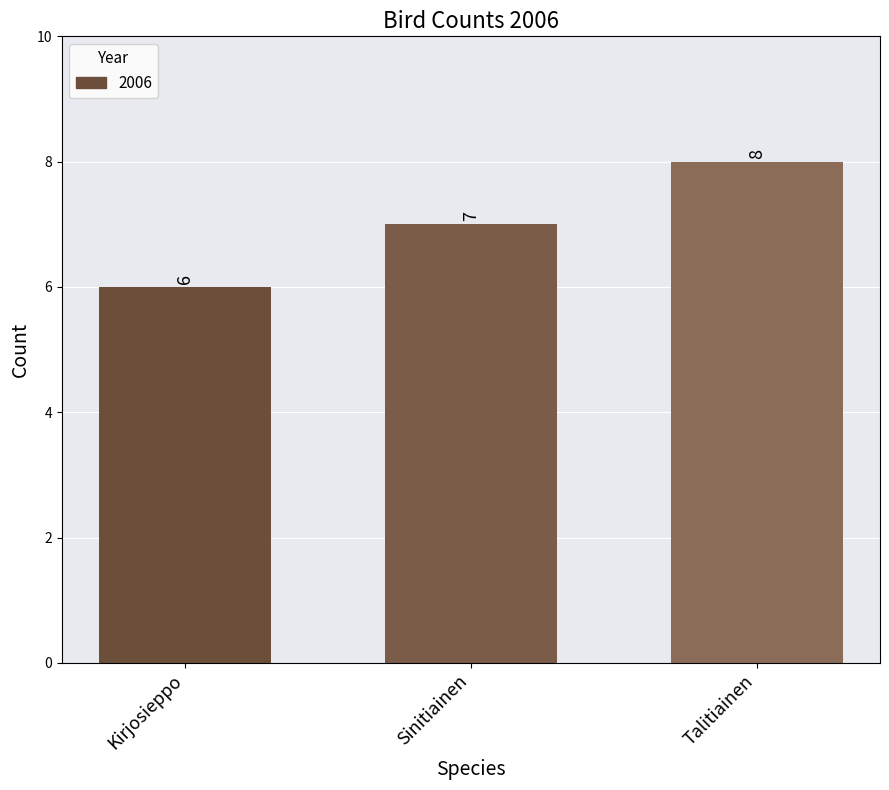

What is the sum of all values?

21